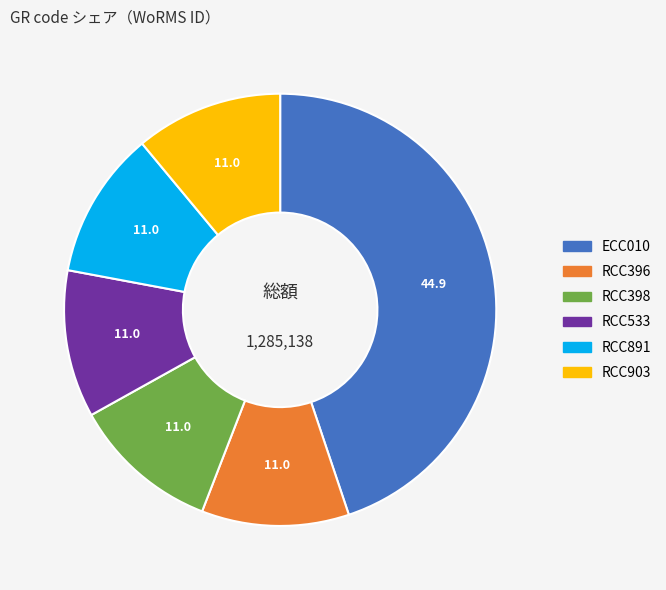

Is it true that RCC903 is 22% of the pie?

False